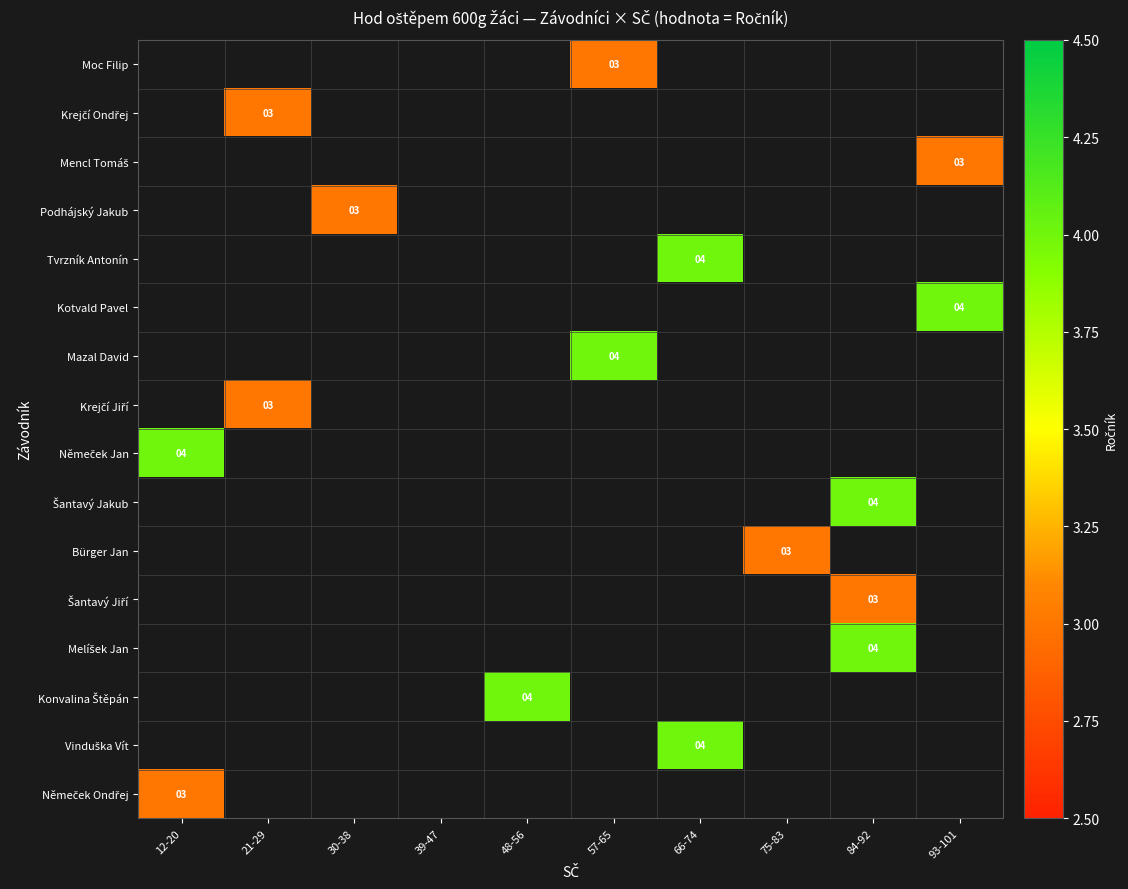

The value of Kotvald Pavel at 93-101 is 5.9. True or false?

False